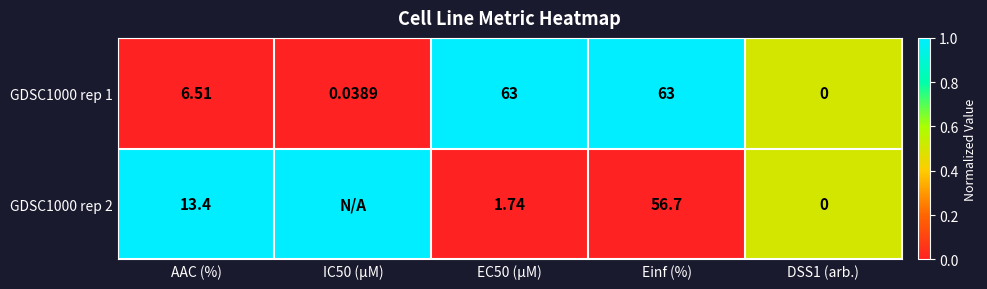

Is the value of GDSC1000 rep 1 at AAC (%) greater than the value of GDSC1000 rep 2 at AAC (%)?

No